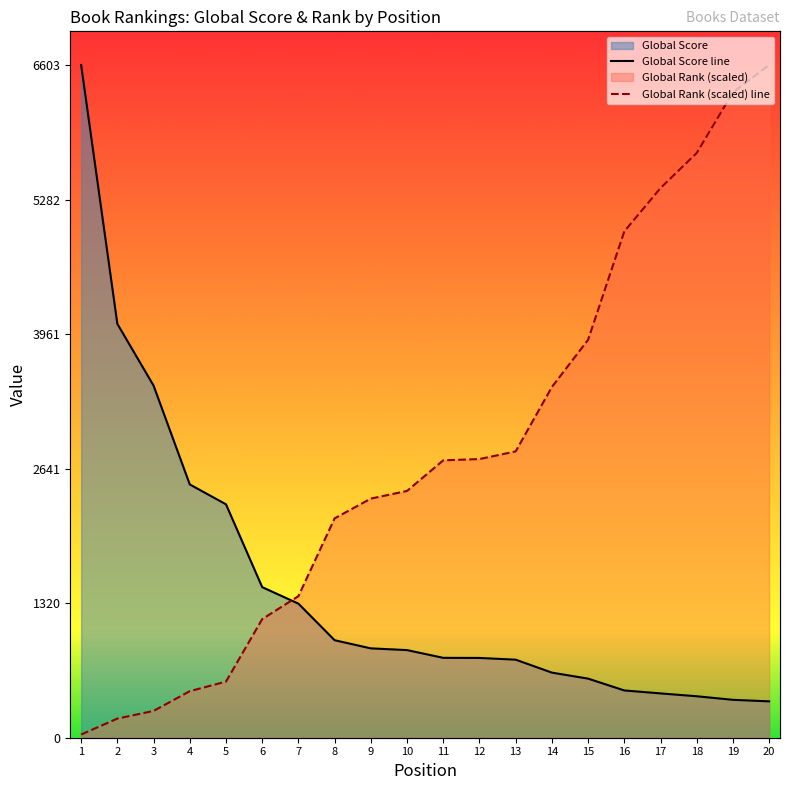

Which series changed the most between 4 and 19?

Global Rank